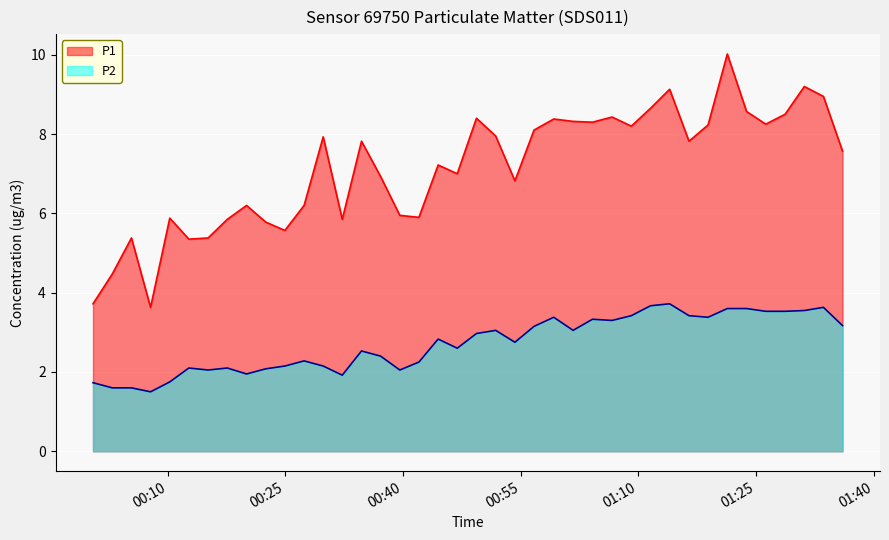

What is the lowest value of the P1 series?

3.6